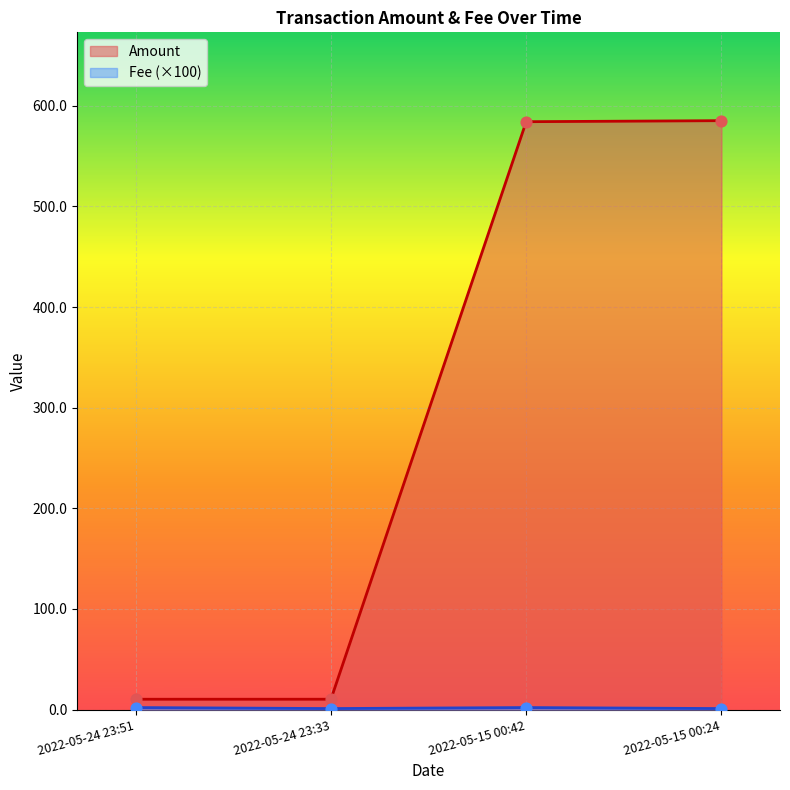

Which series has the widest spread of Y values?

Amount